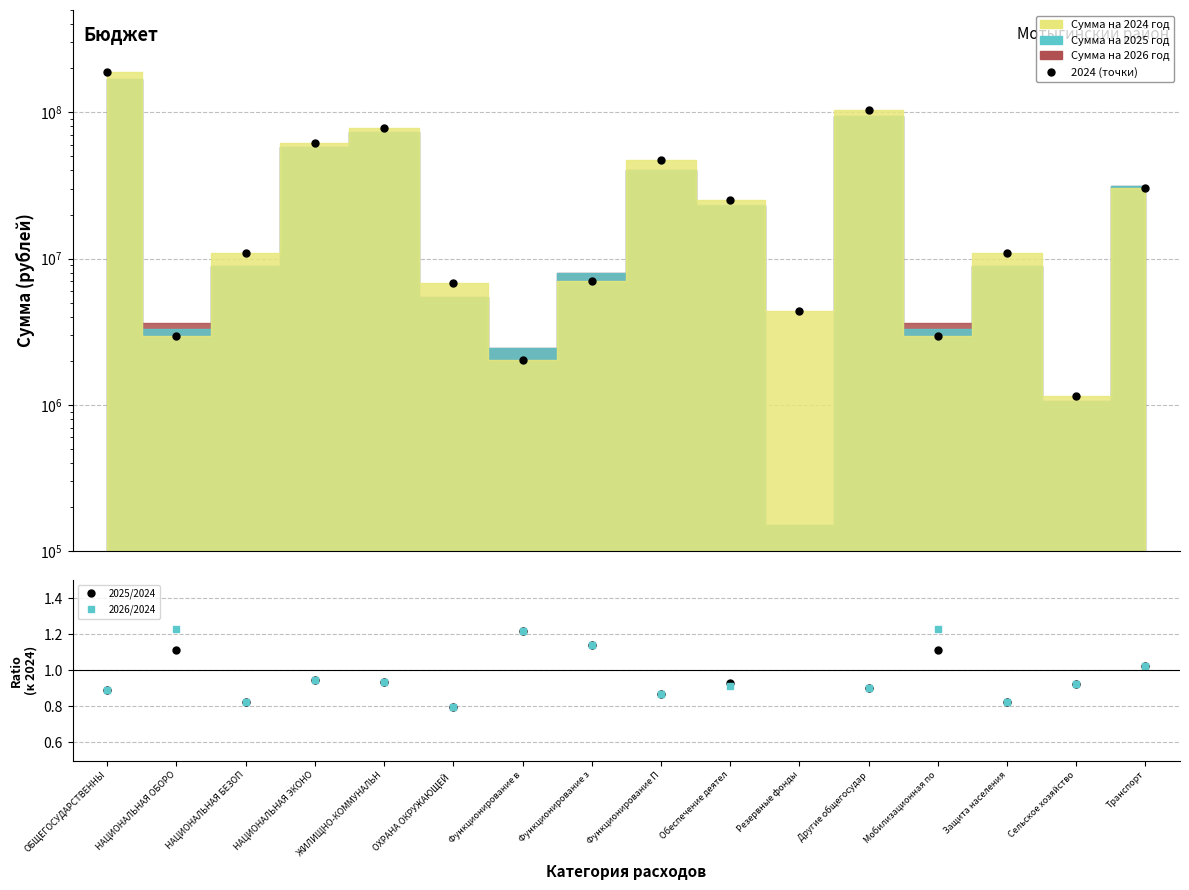

What is the label of the 9th point from the right?

Функционирование з